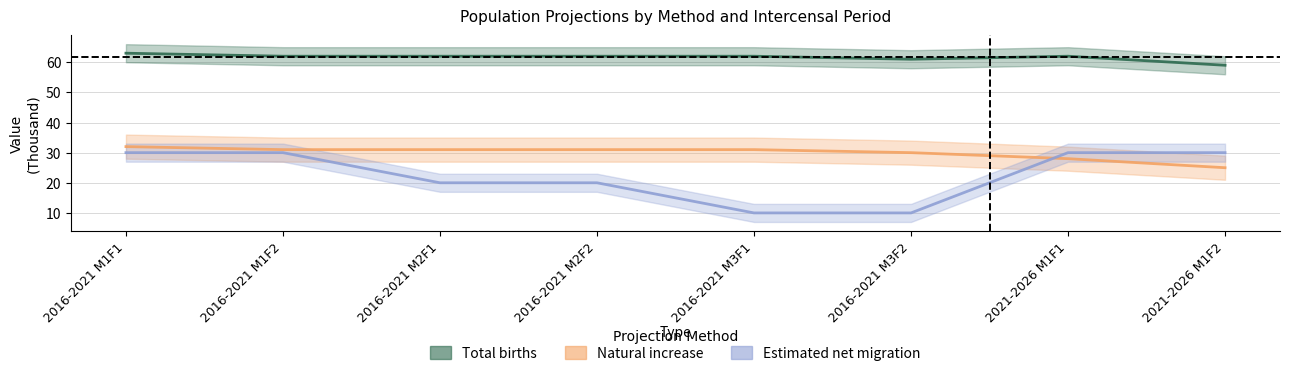

Where do Natural increase and Estimated net migration first cross each other?

2016-2021 M3F2 and 2021-2026 M1F1